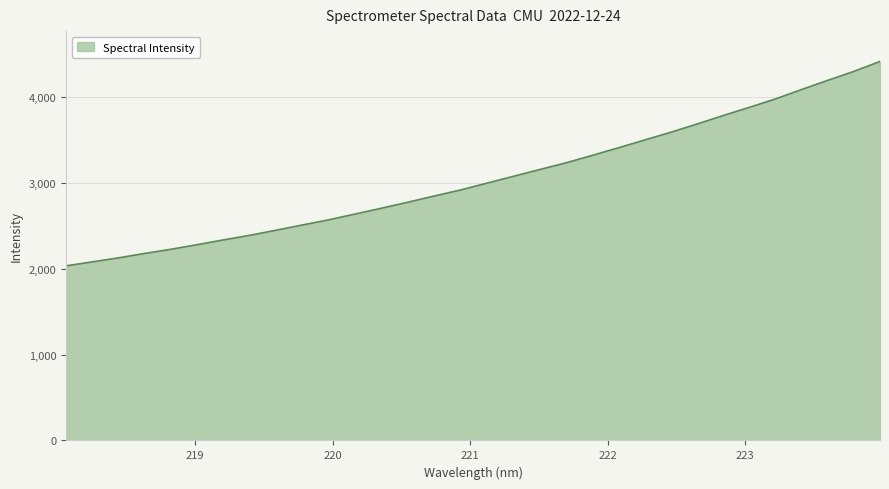

What is the difference between the maximum and minimum values?

2383.6